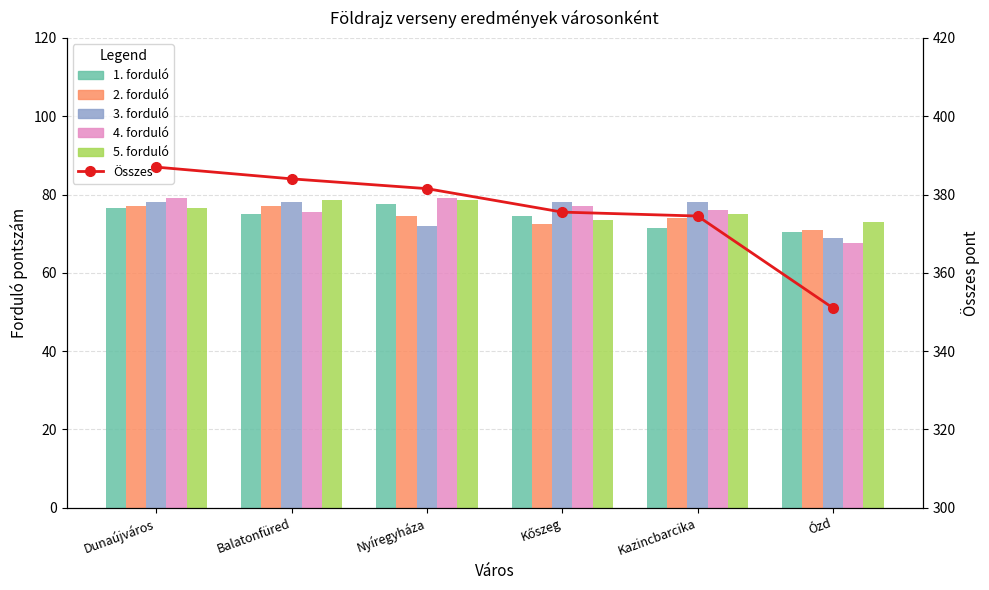

List the series in order of their peak value, lowest first.

2. forduló, 1. forduló, 3. forduló, 5. forduló, 4. forduló, Összes